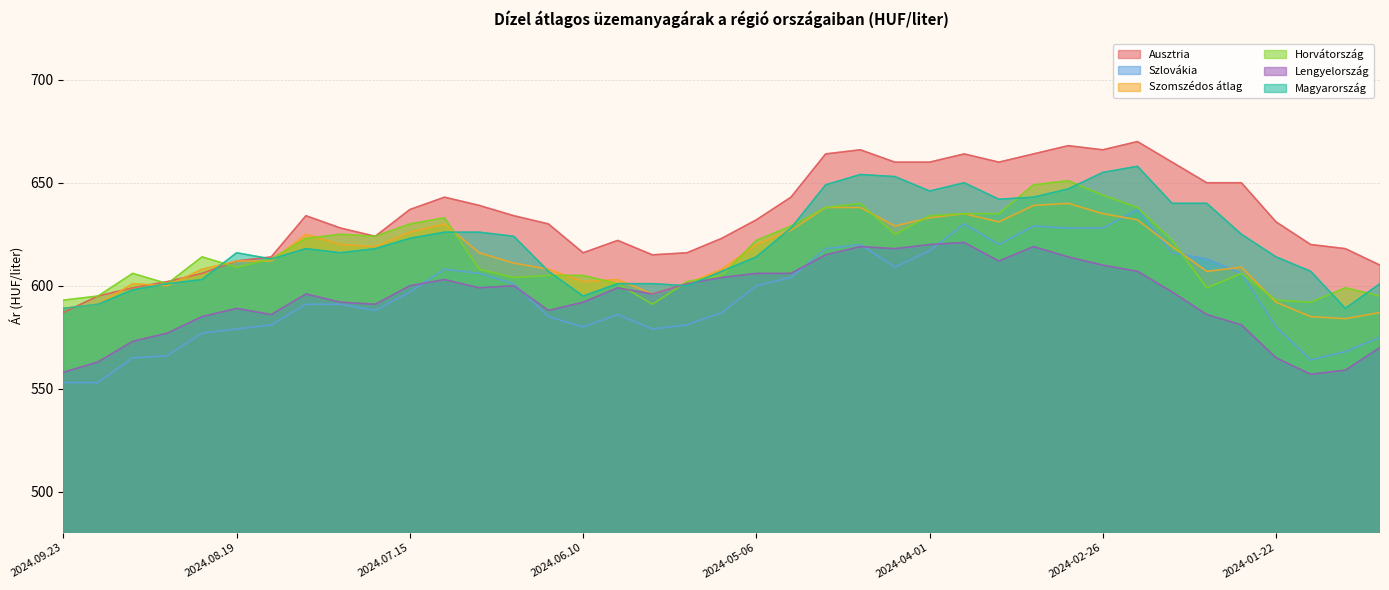

How many values in the Ausztria series are below 632?

19